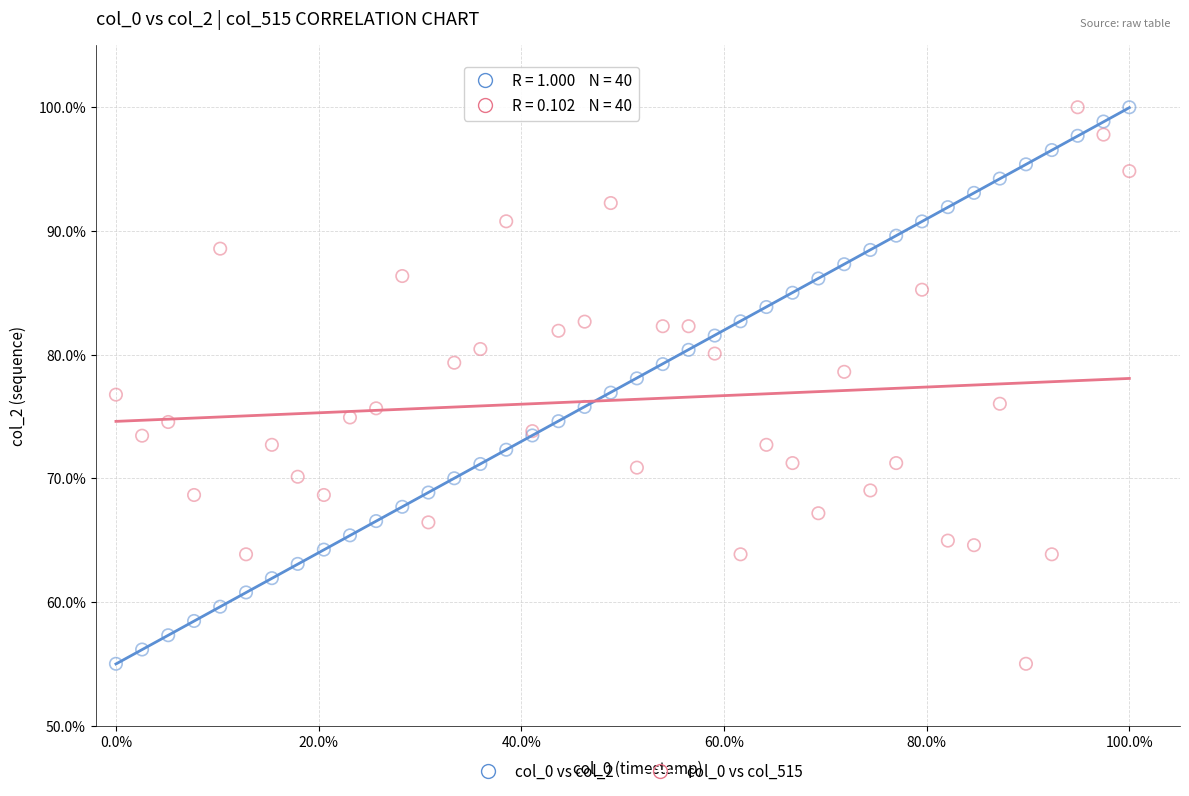

What is the X range (max minus min) for the scatter plot?

1.0